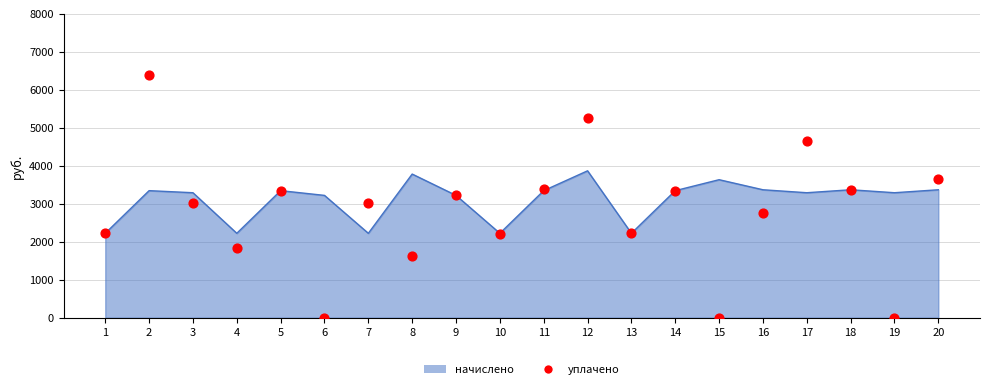

Which has a higher value, 13 or 16?

16